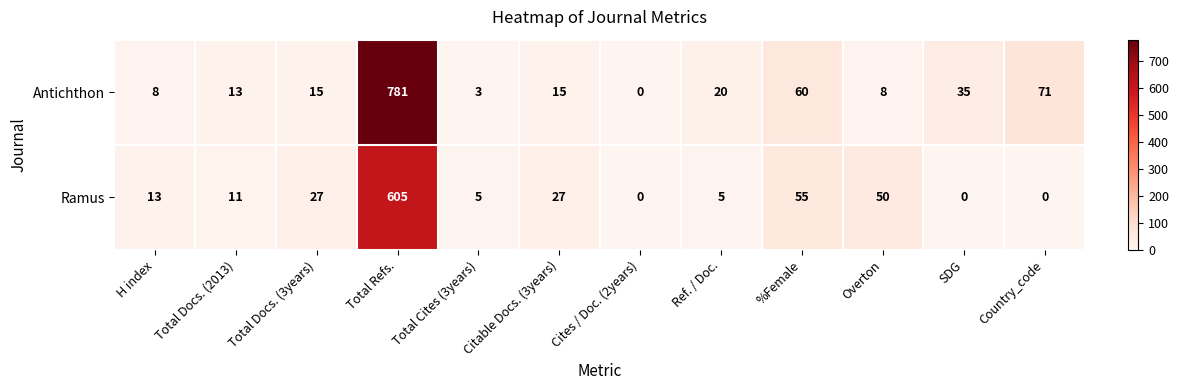

How many values in Antichthon are above zero?

11